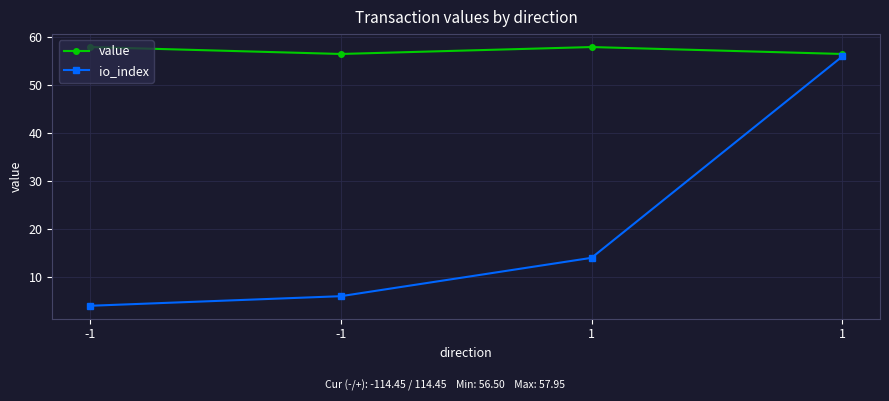

Read the io_index value at 1.

14.0